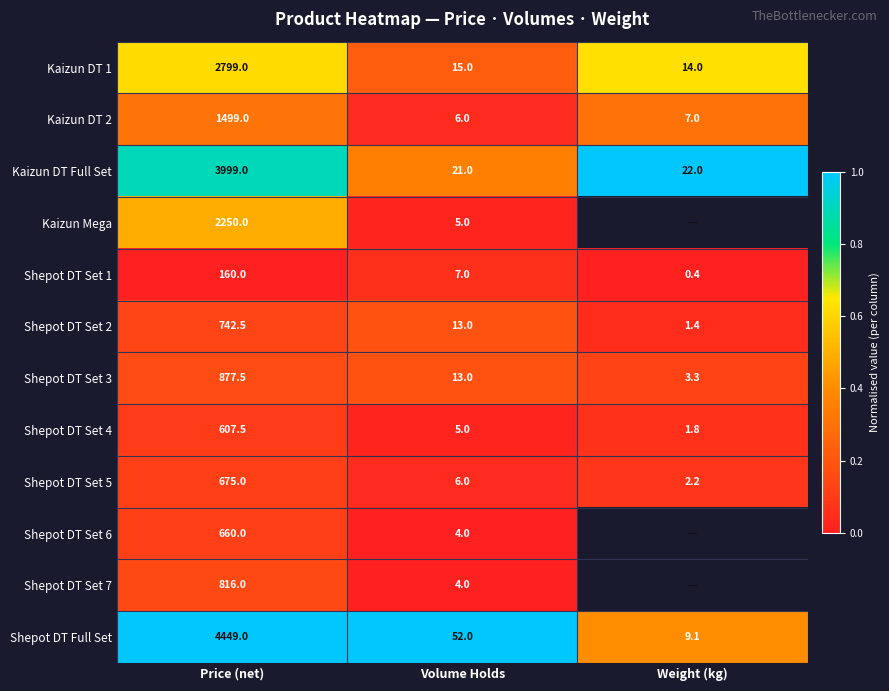

At which label does Shepot DT Full Set reach its minimum?

Weight (kg)